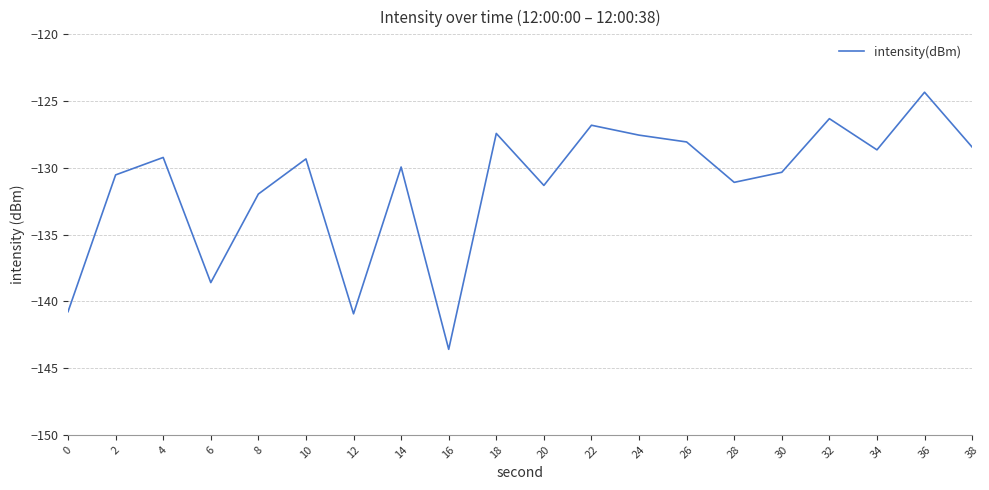

What is the approximate value at 26?

-128.1